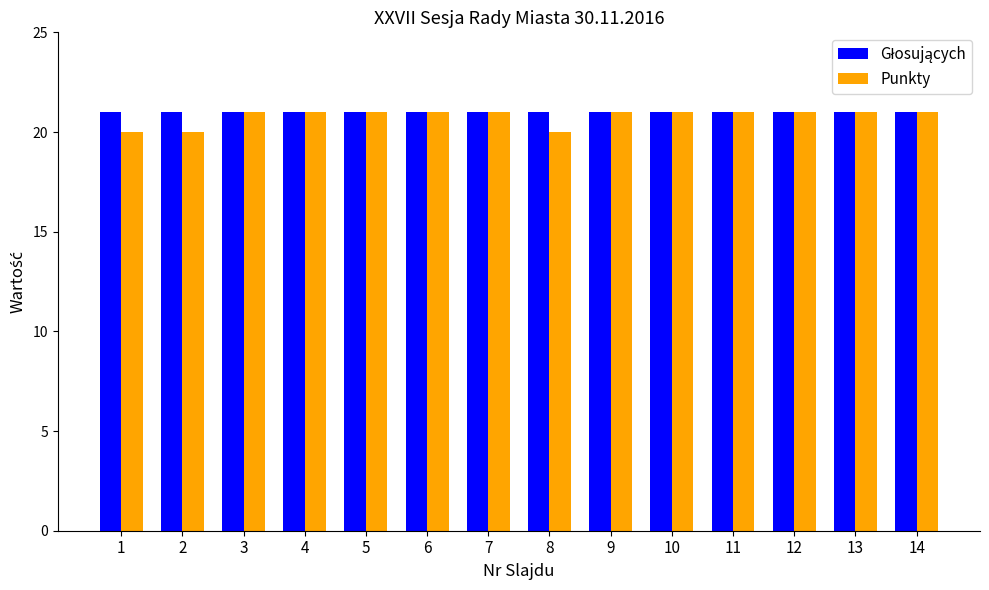

What is the difference between the second highest and second lowest values in the Punkty series?

1